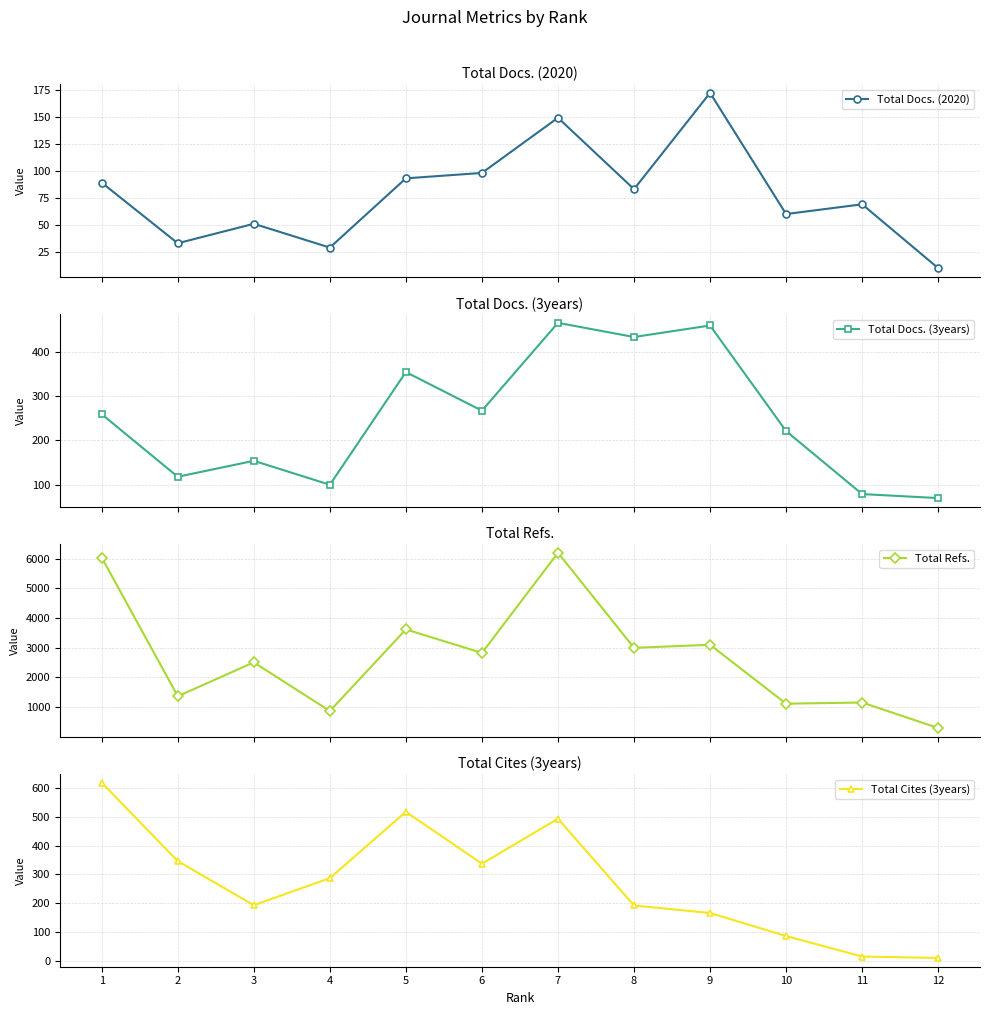

How many lines are shown in the chart?

4